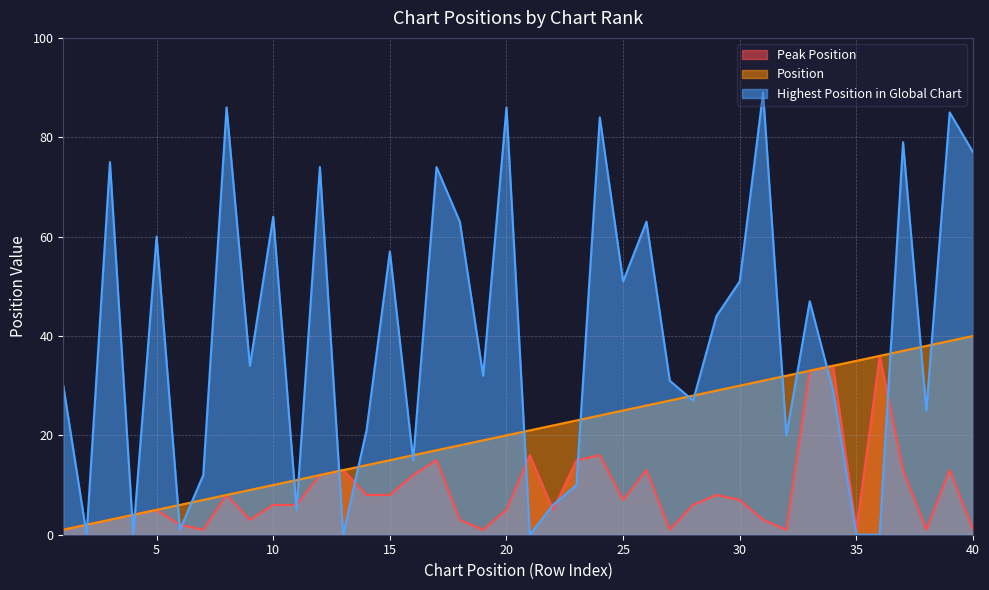

What is the total value across all series at 11?

22